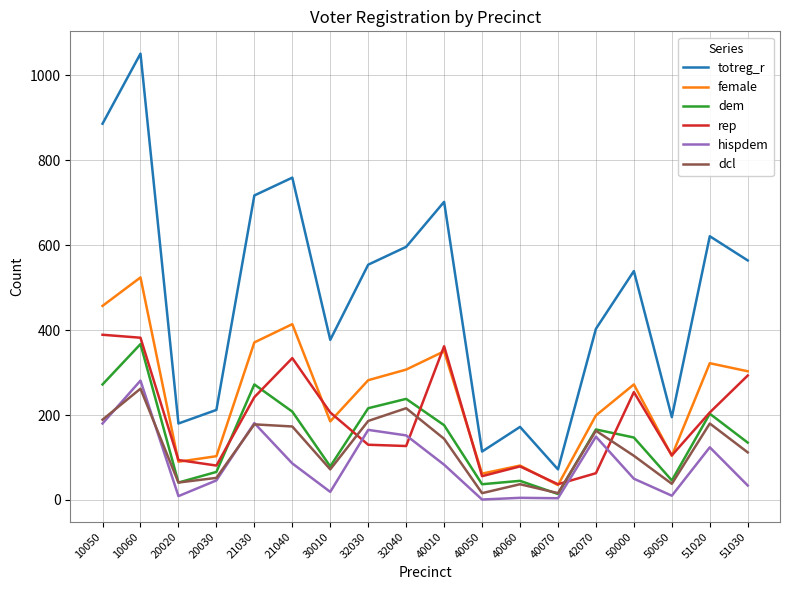

True or false: dcl and totreg_r cross at least once.

False